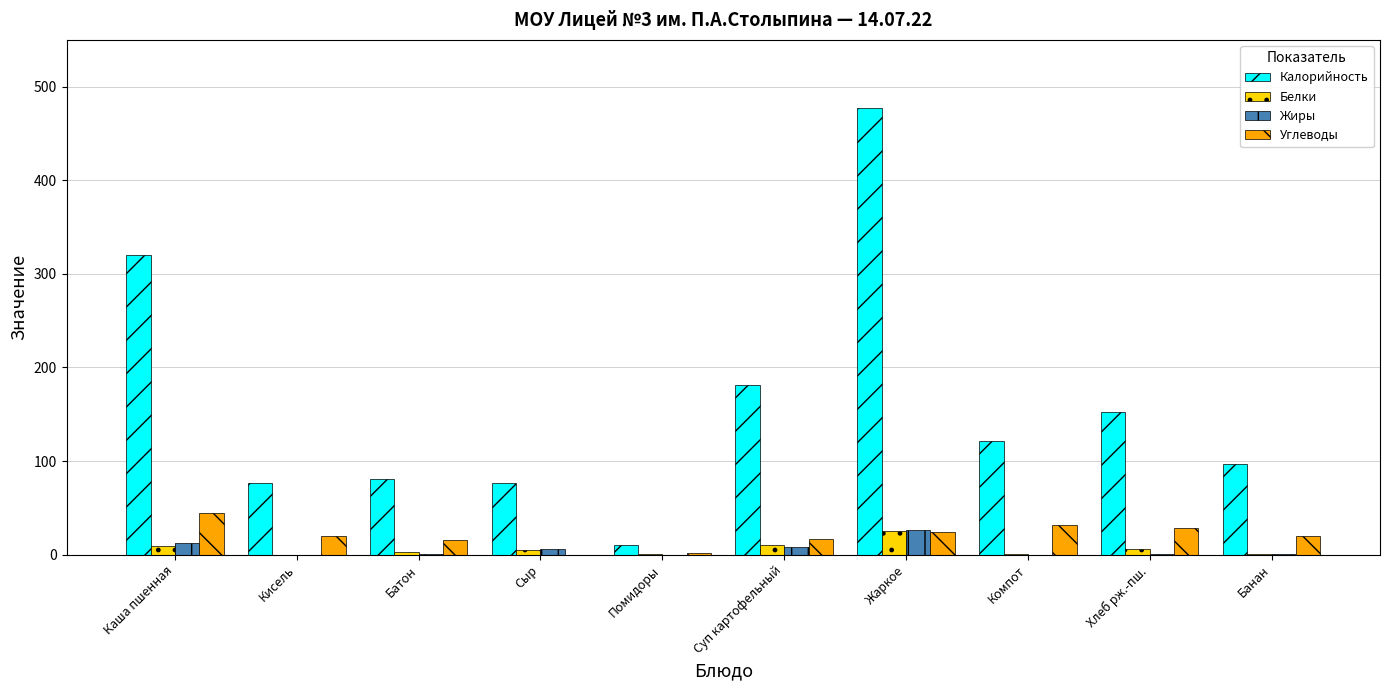

The Калорийность series shows 152.8 at Хлеб рж.-пш.. True or false?

True